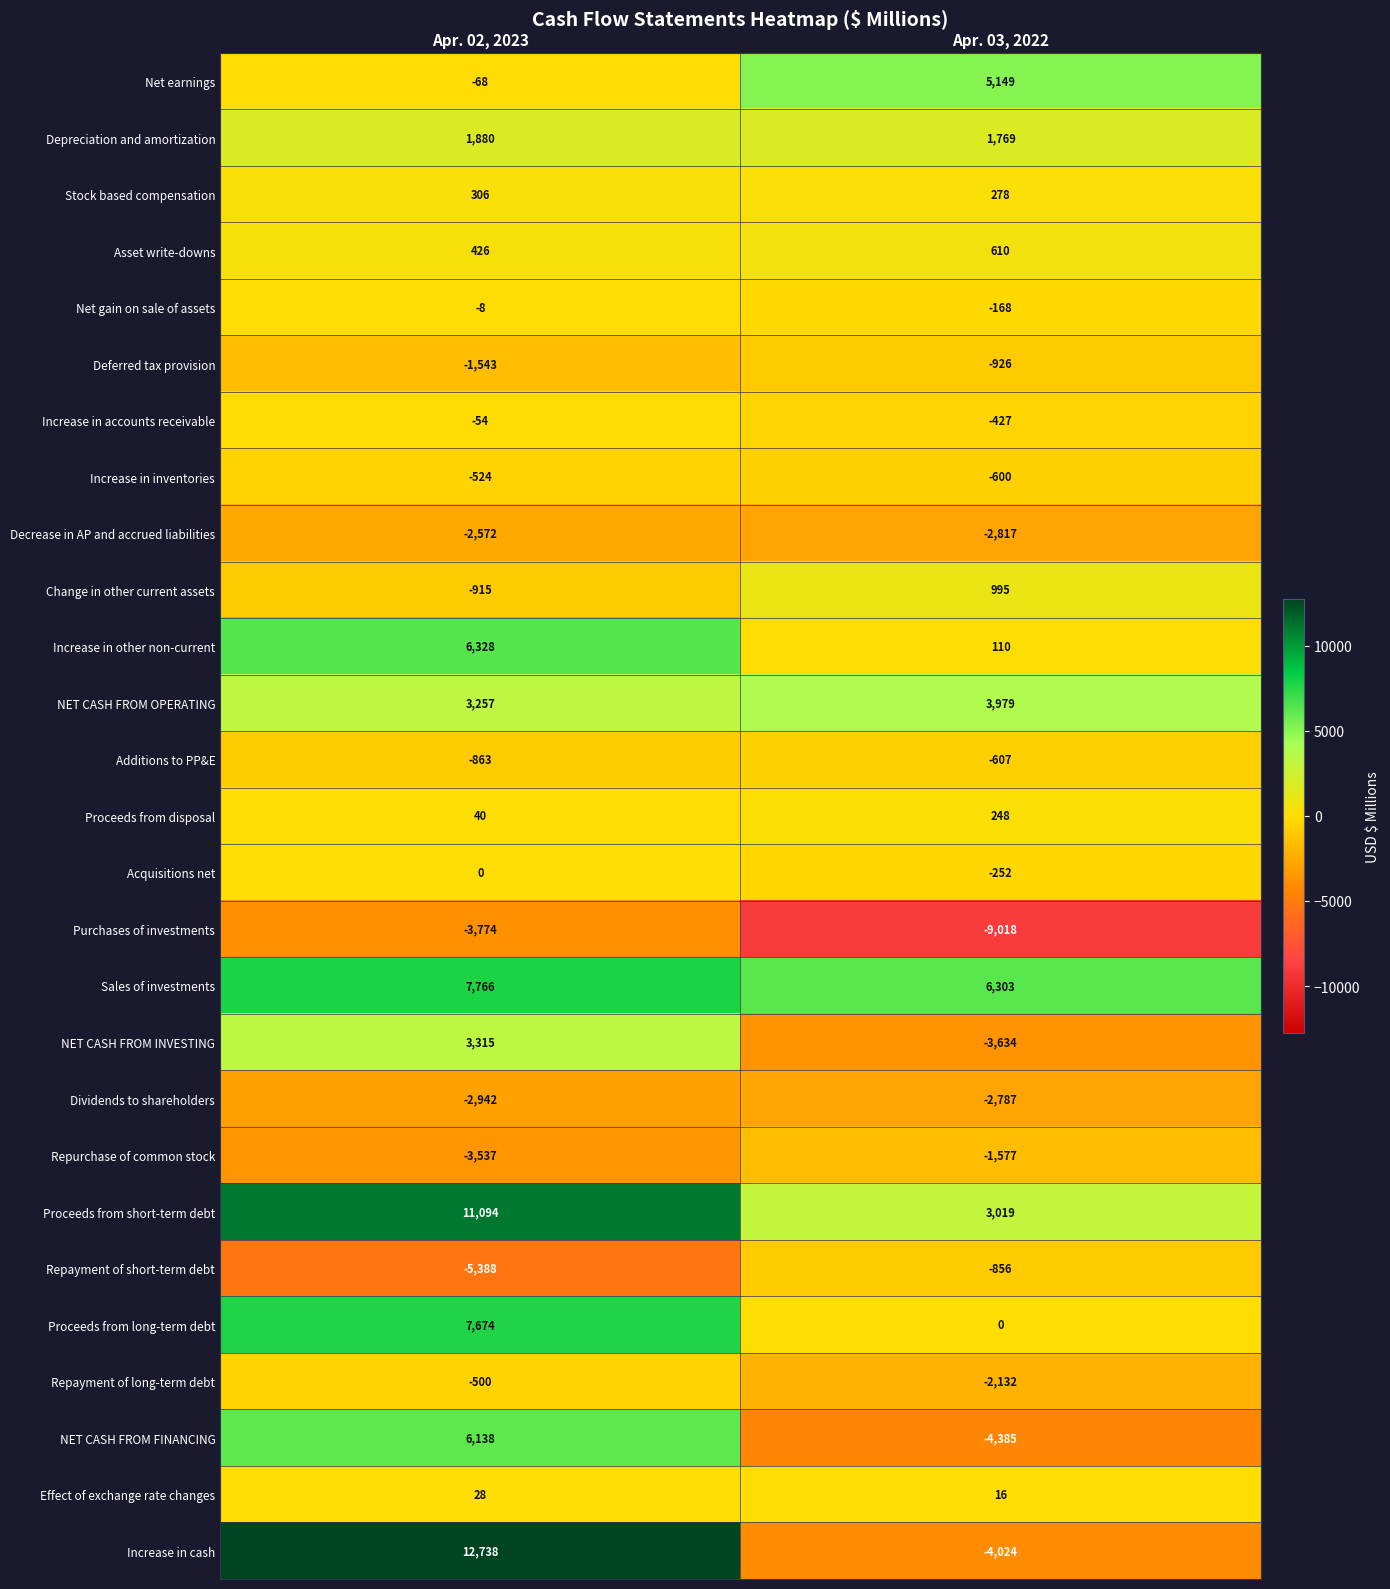

How many series are shown in this chart?

27